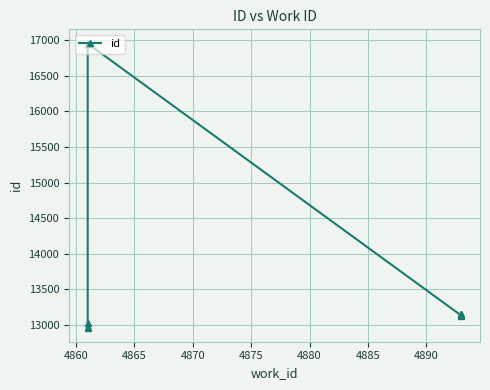

The chart shows a value of 6620 at 4855. True or false?

False